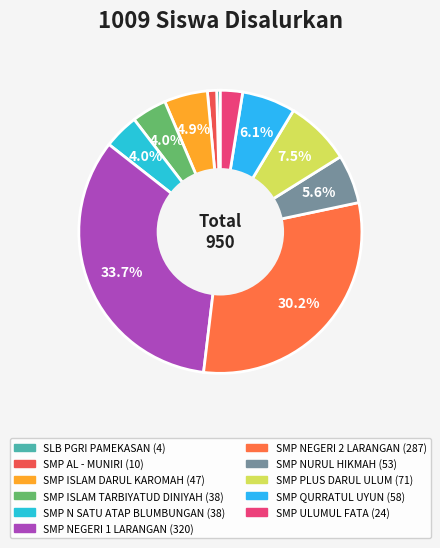

The SMP ISLAM TARBIYATUD DINIYAH slice represents 4% of the pie. True or false?

True